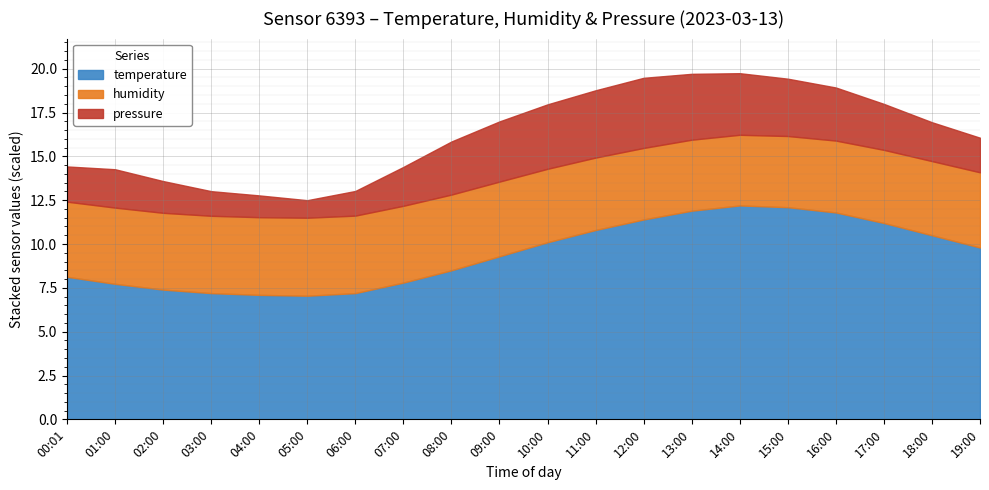

True or false: temperature has more than 2 interior local peaks.

False